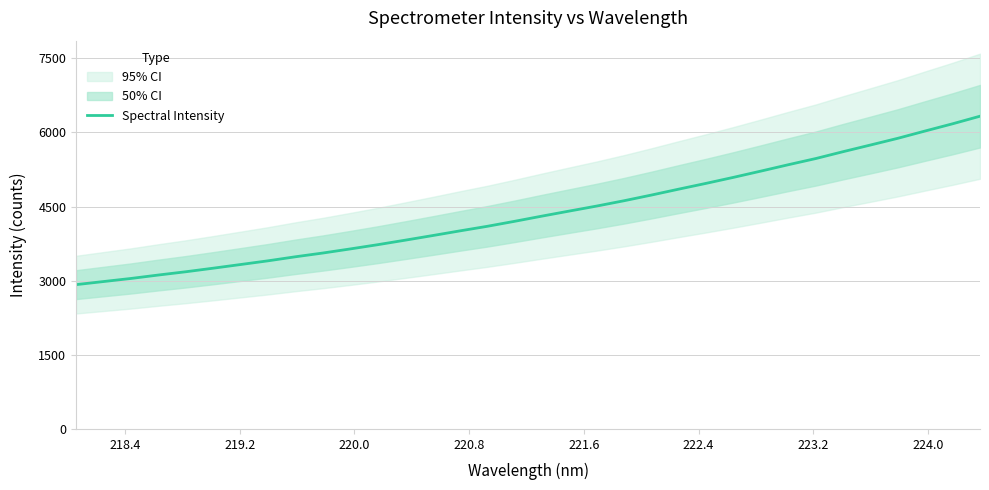

What is the highest value of the Spectral Intensity series?

6328.8